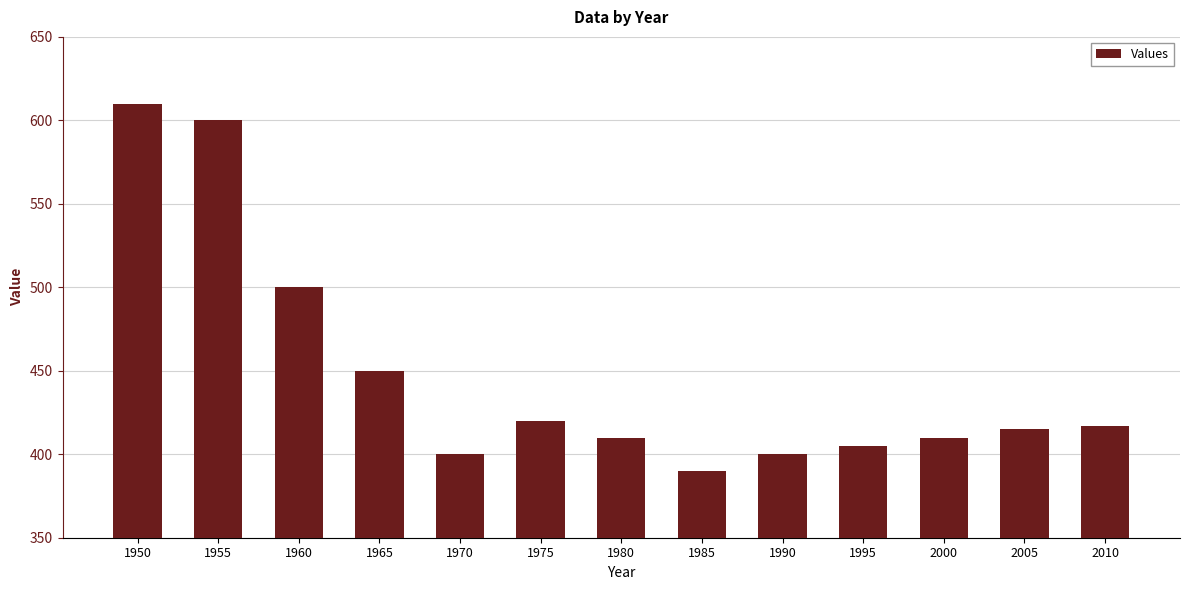

Which category has the lowest value across all series?

1985